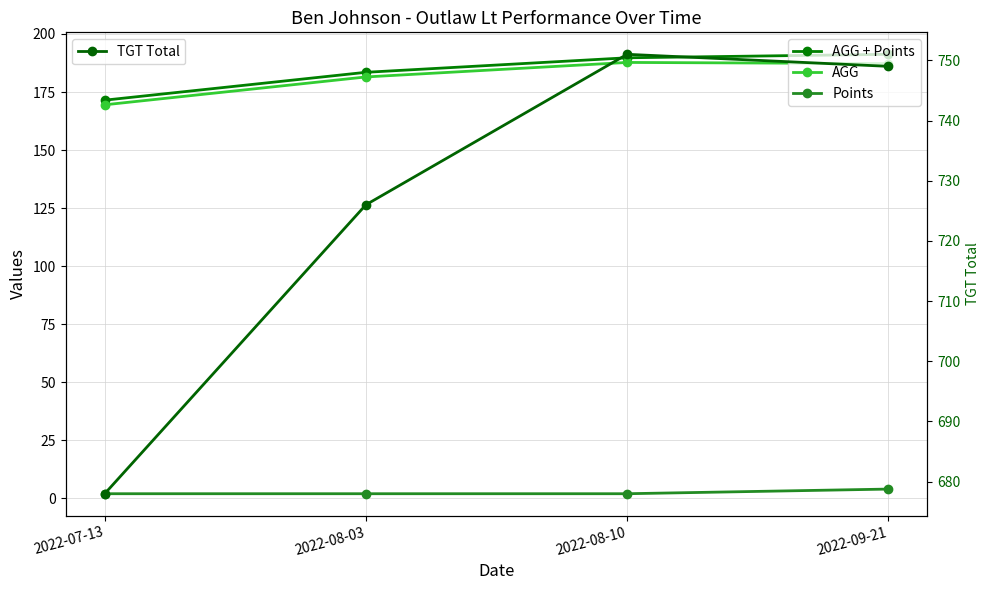

How many lines are shown in the chart?

4